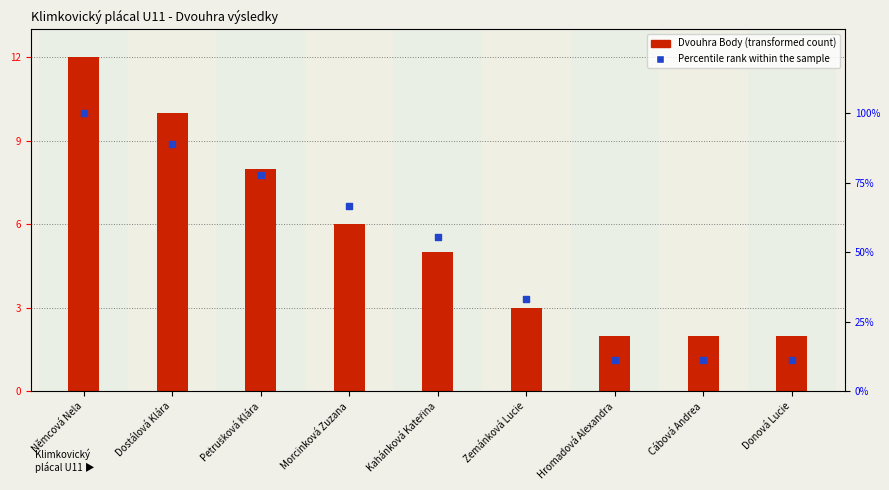

At which category is the sum across all series the highest?

Němcová Nela